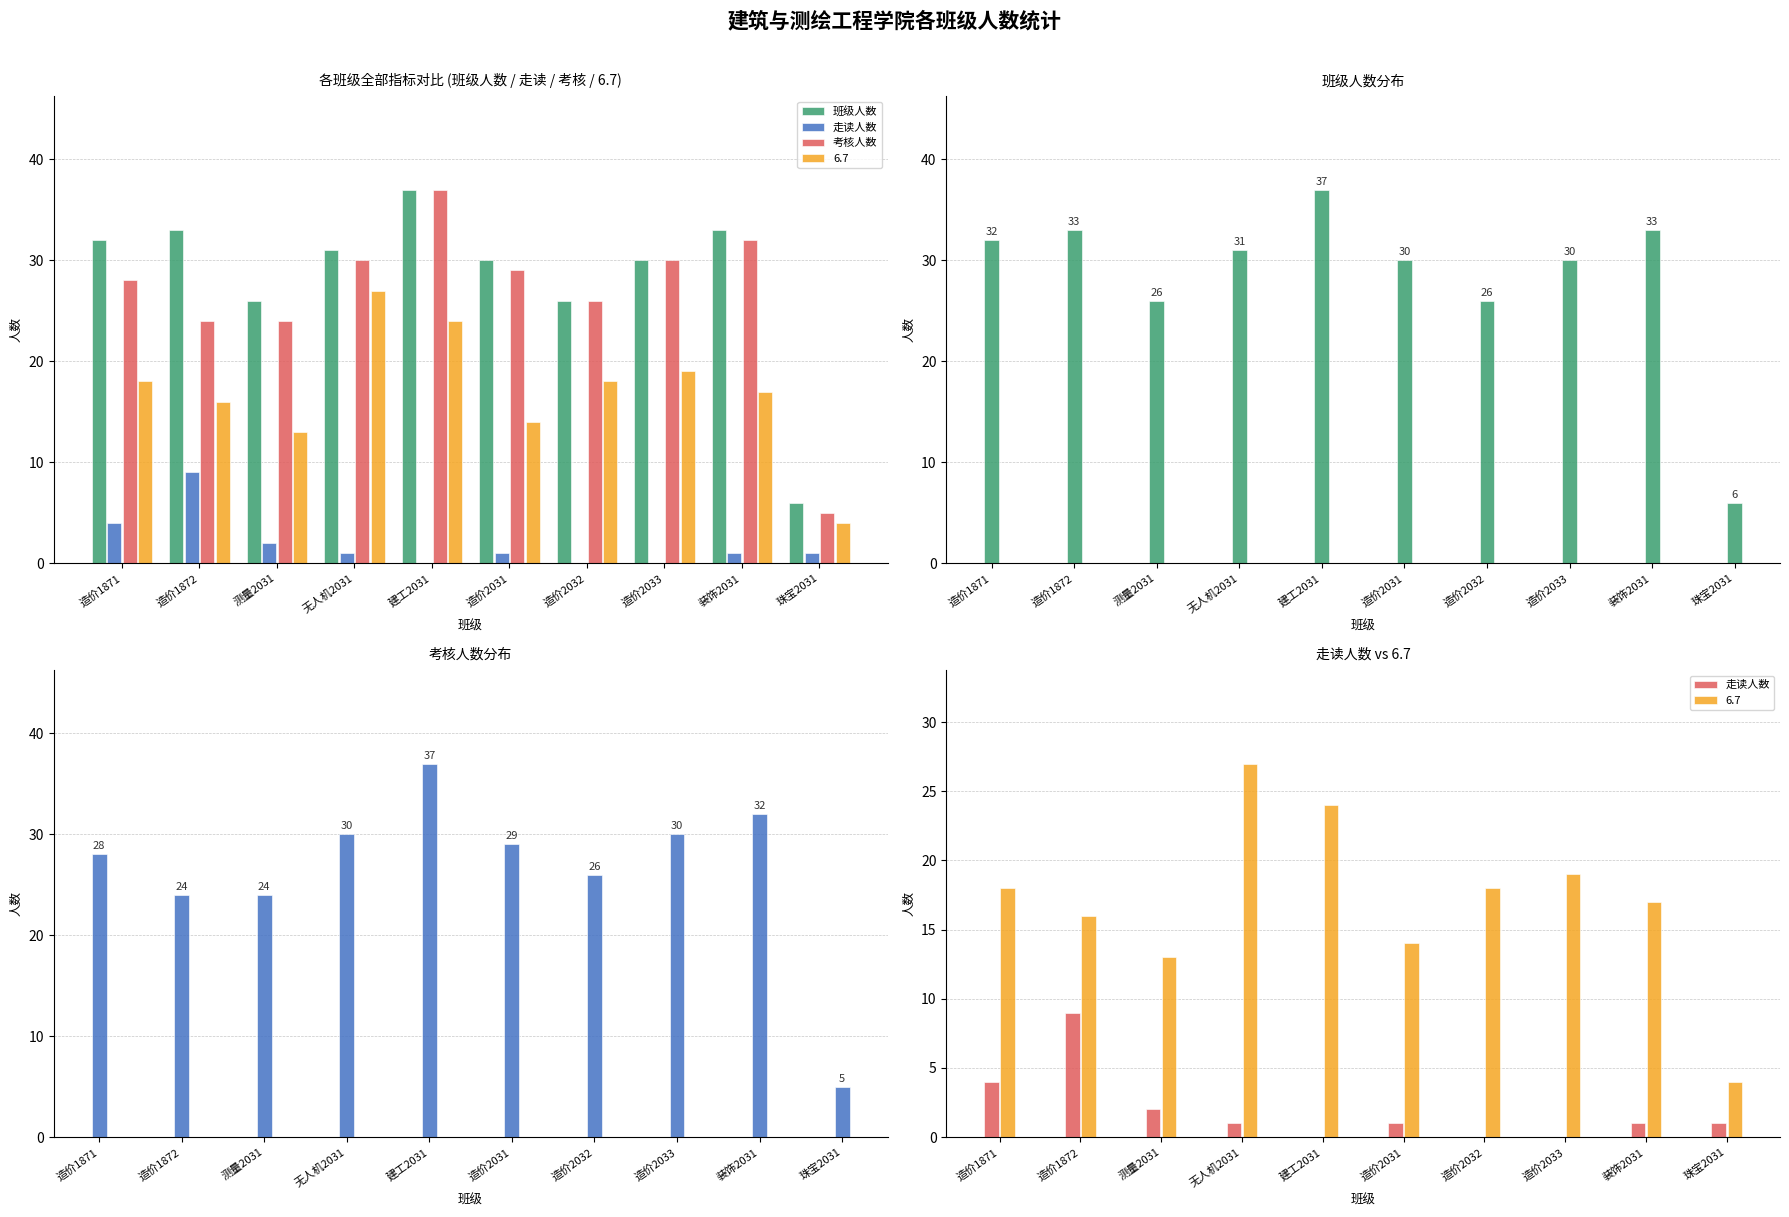

What is the highest value of the 走读人数 series?

9